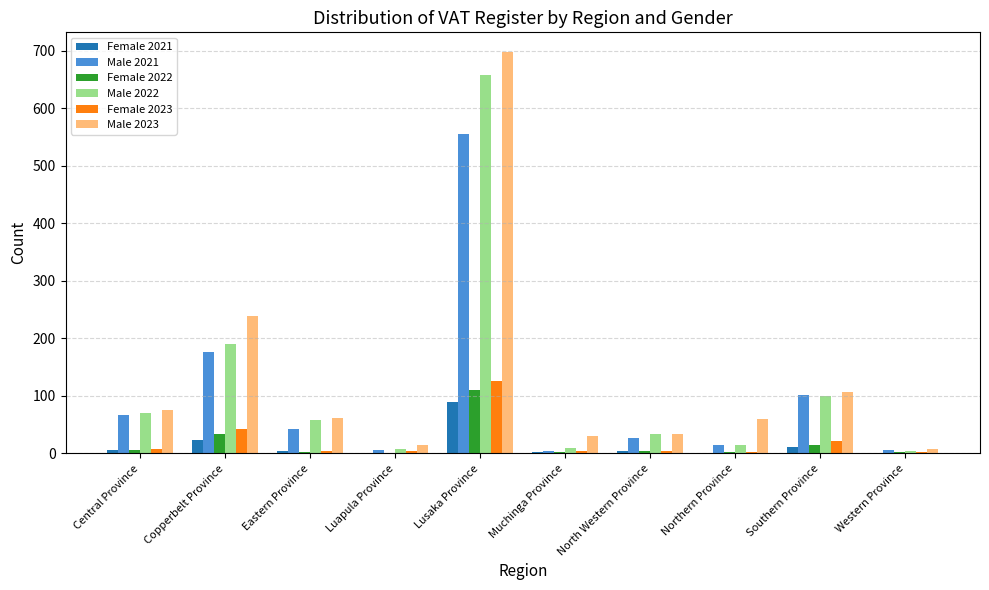

What is the sum of all Male 2023 values?

1325